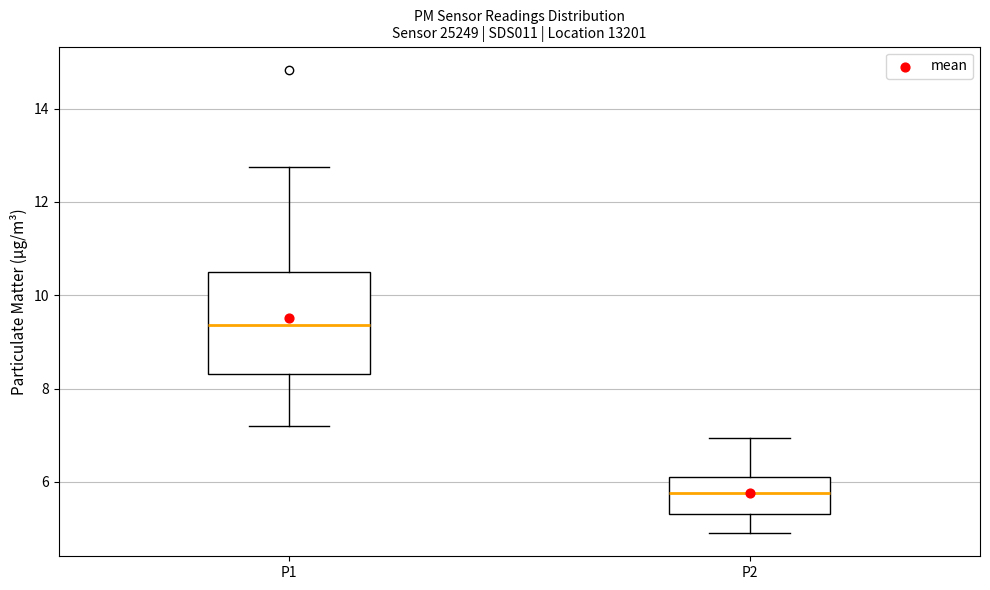

Reading left to right, read every box against the y-axis: the position of its median line, the range the box covers, and the ends of its whiskers. The values are not printed on the chart, so give them approximately, as read against the axis.

P1: median 9.4, box 8.4 to 10.6, whiskers 7.2 to 12.8
P2: median 5.8, box 5.4 to 6.2, whiskers 5.0 to 7.0